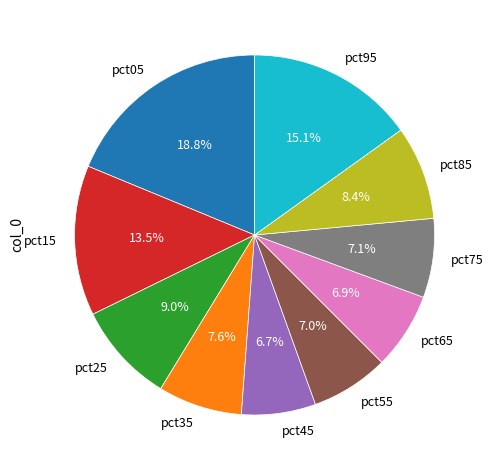

True or false: pct65 accounts for 7% of the total.

True